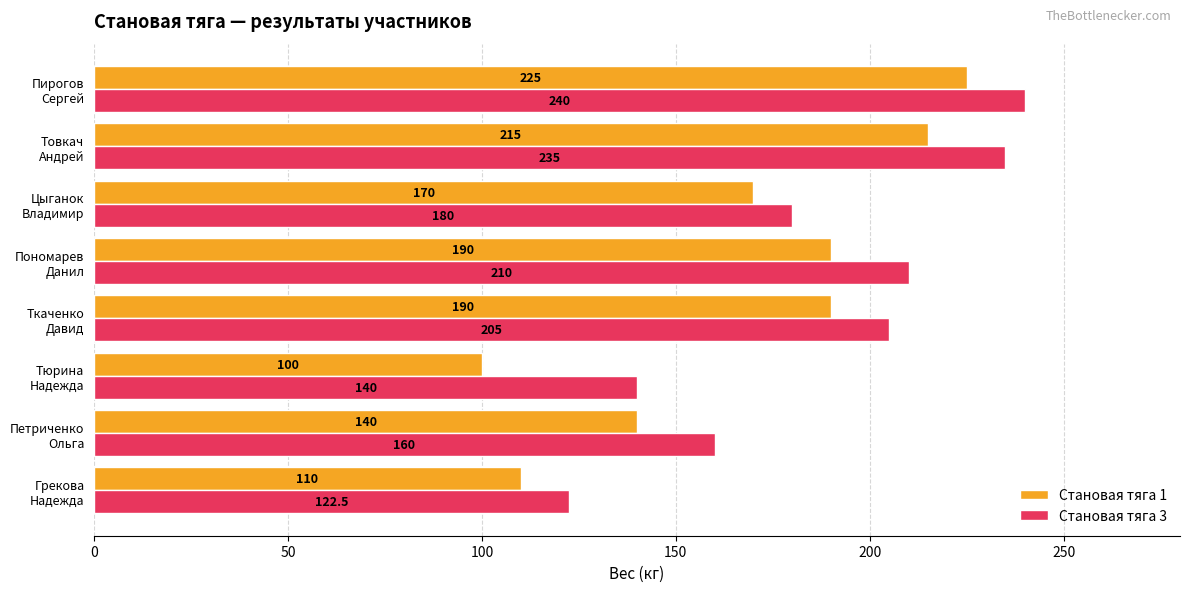

Which series has the widest spread of values?

Становая тяга 1